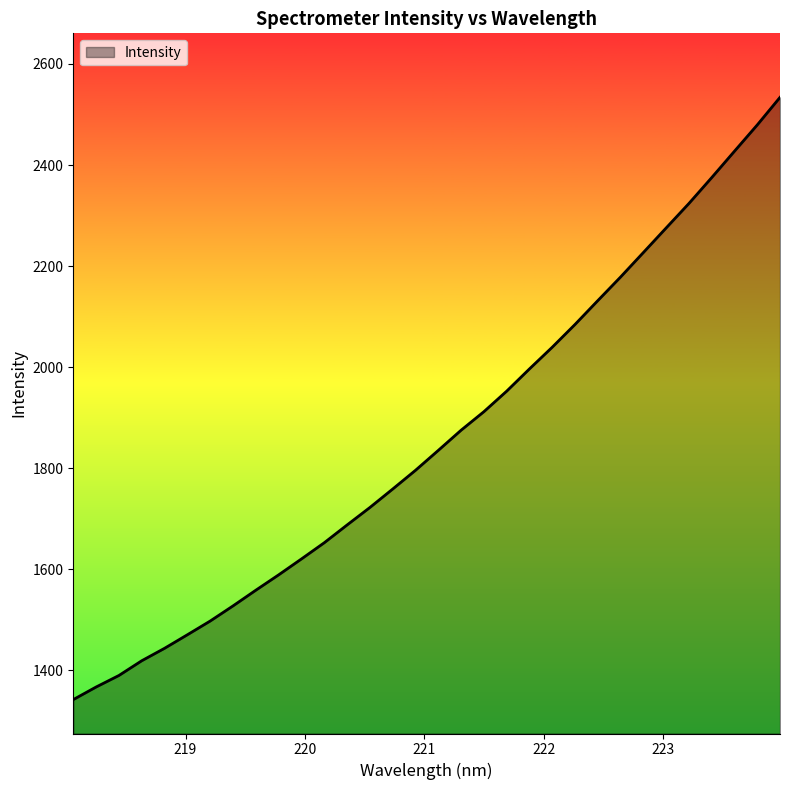

What is the greatest value displayed?

2533.9